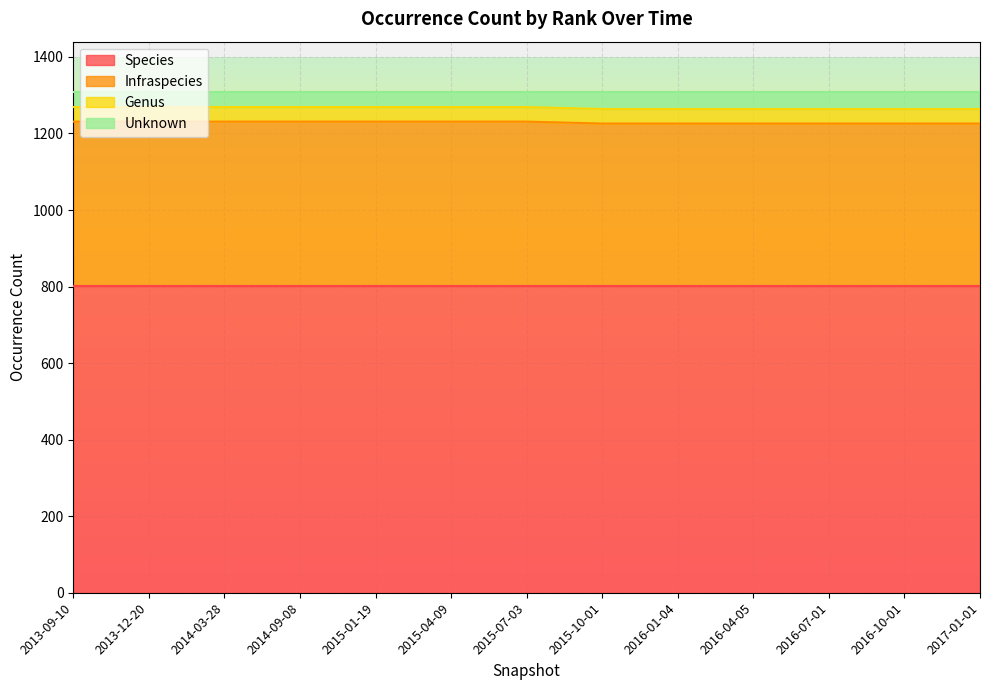

Read the Infraspecies value at 2015-01-19.

1231